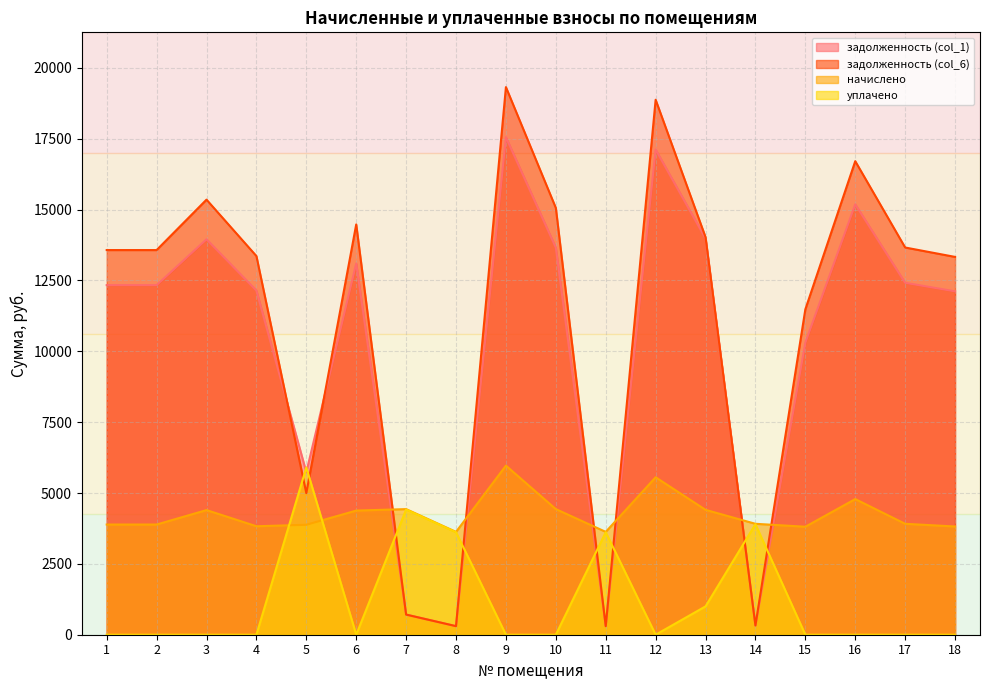

What is the difference between the уплачено values at 1 and 7?

4416.9